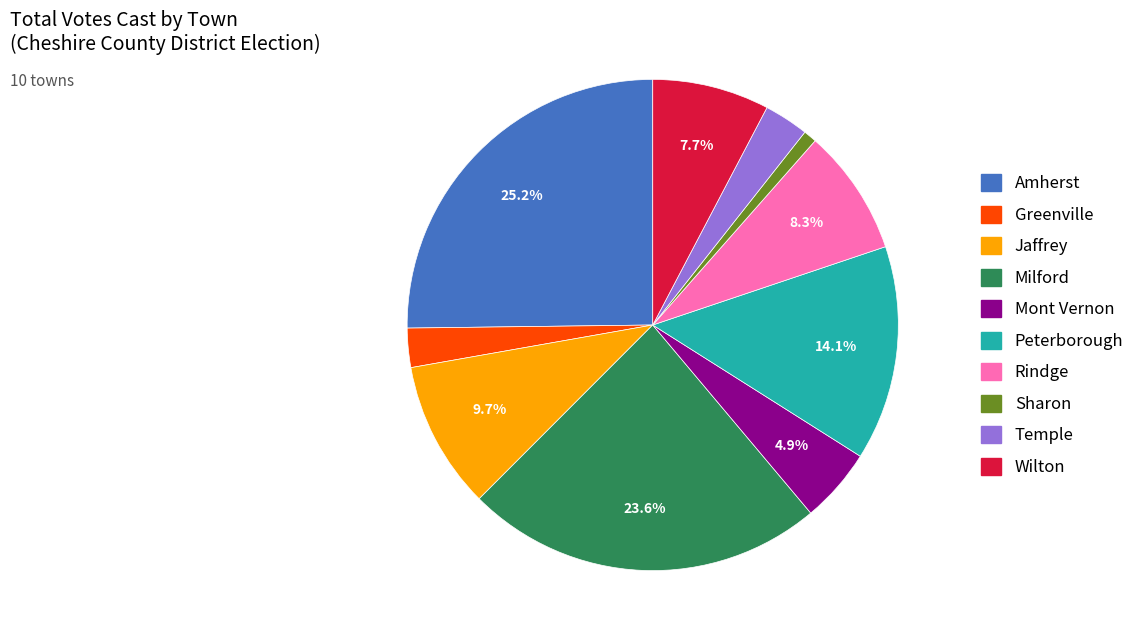

What is the ratio of the value at Mont Vernon to the value at Greenville?

1.9